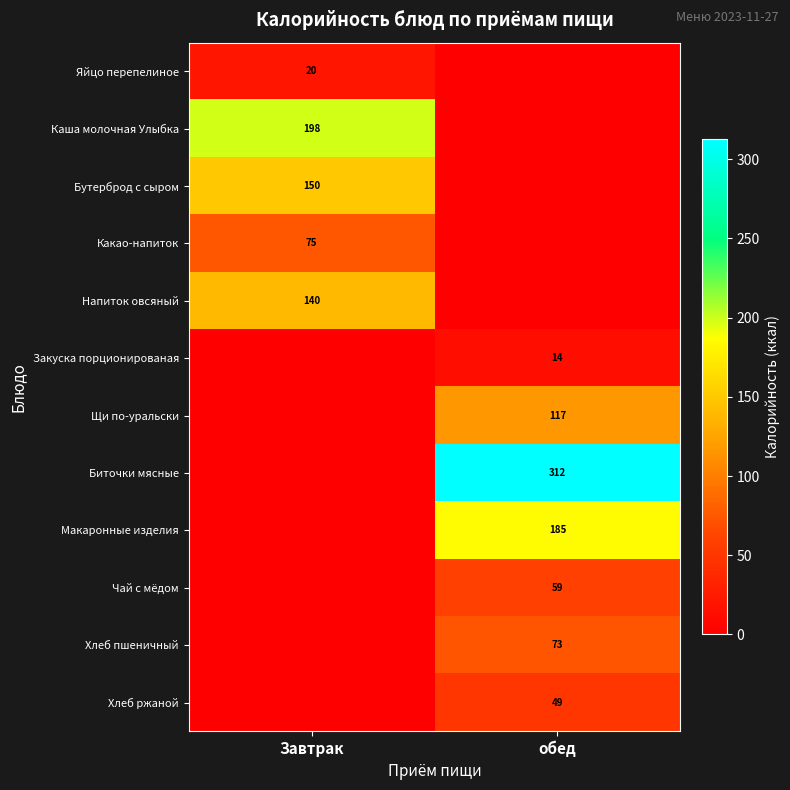

What is the total value across all series at Завтрак?

583.2